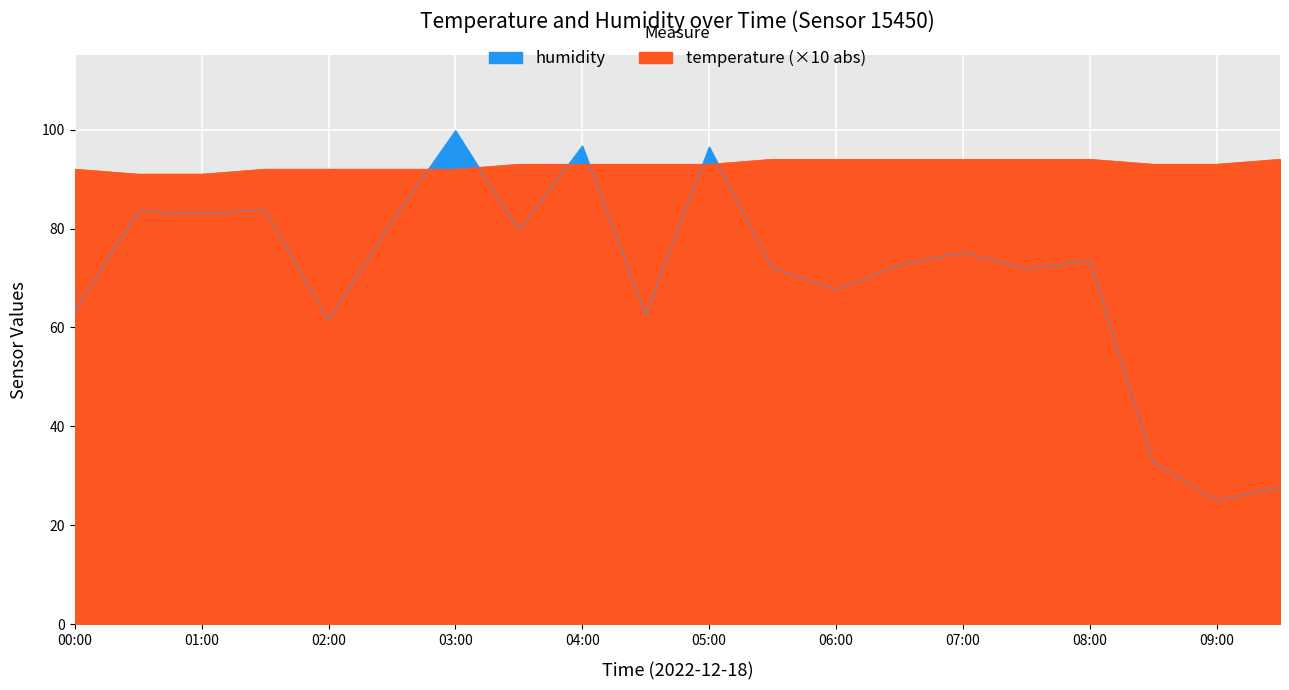

How many data points does each series have?

20